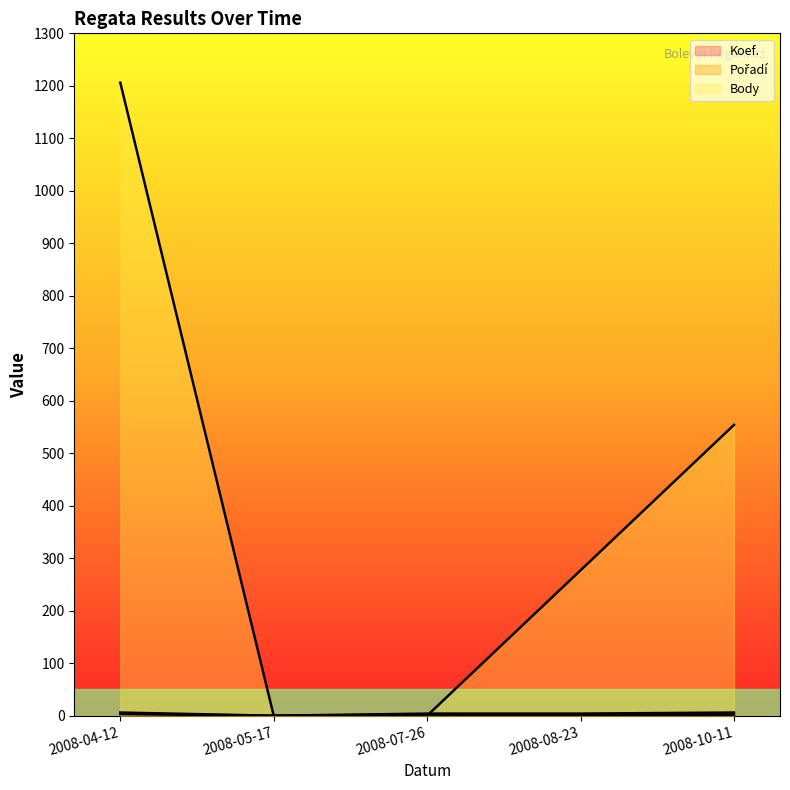

How many values in the Pořadí series exceed 4?

2